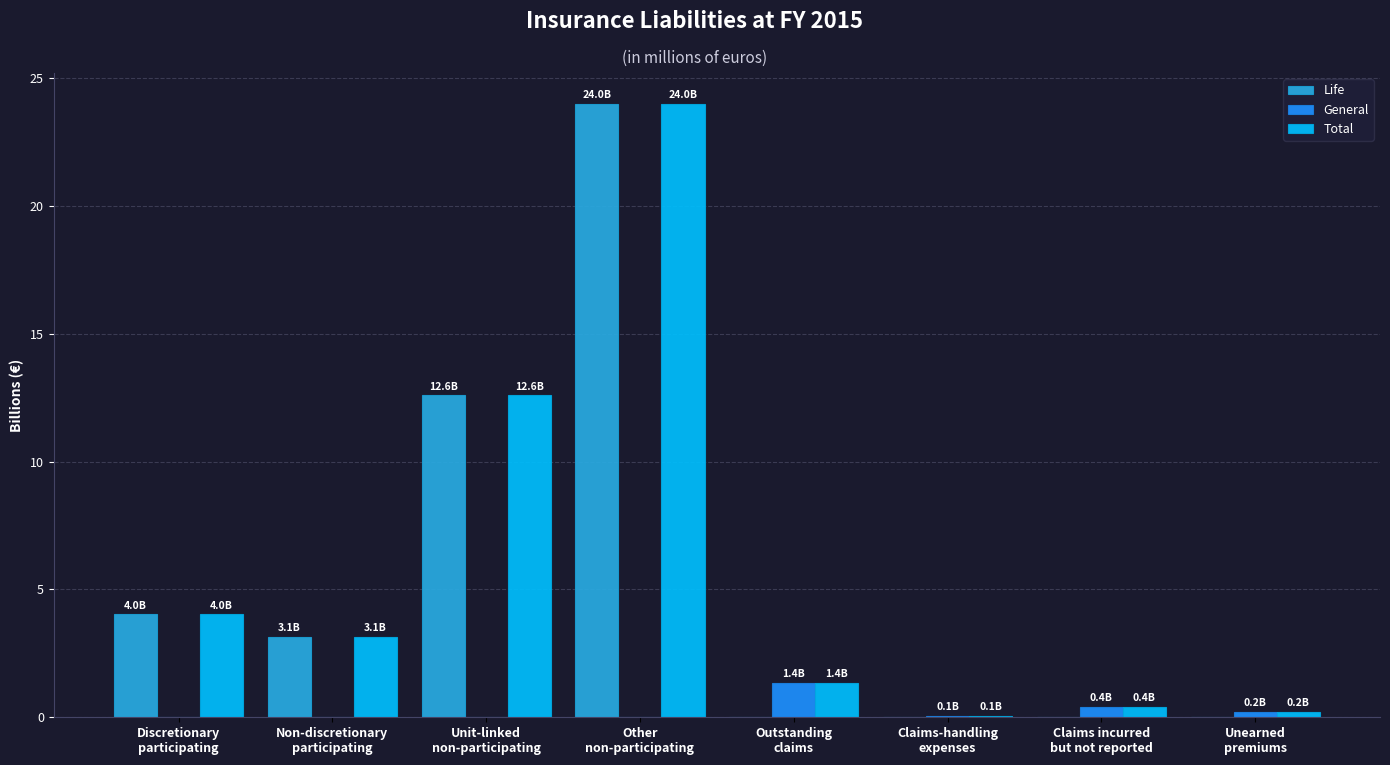

What is the sum of all General values?

2.0